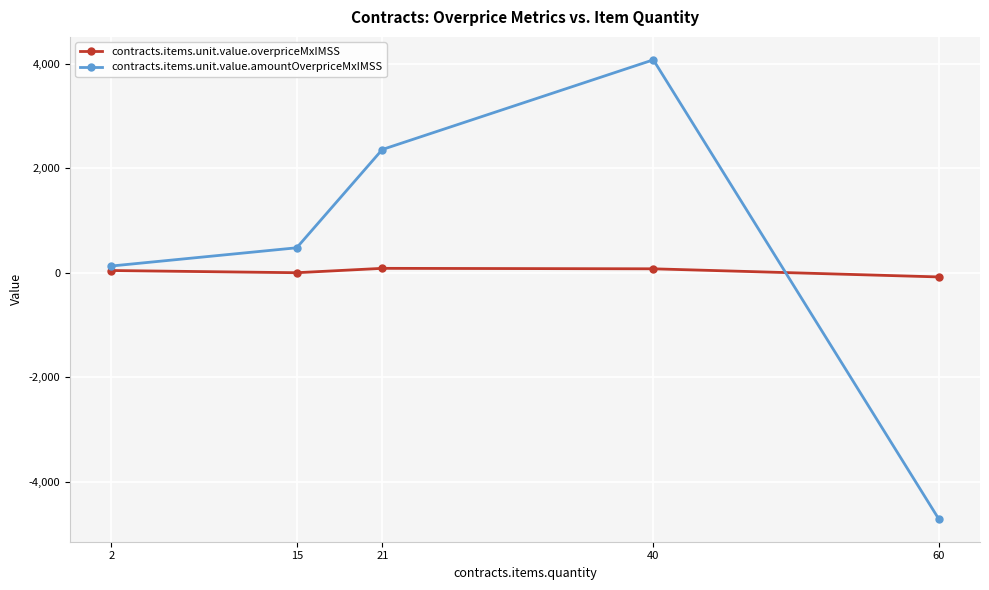

At which label does contracts.items.unit.value.overpriceMxIMSS first exceed 42?

2